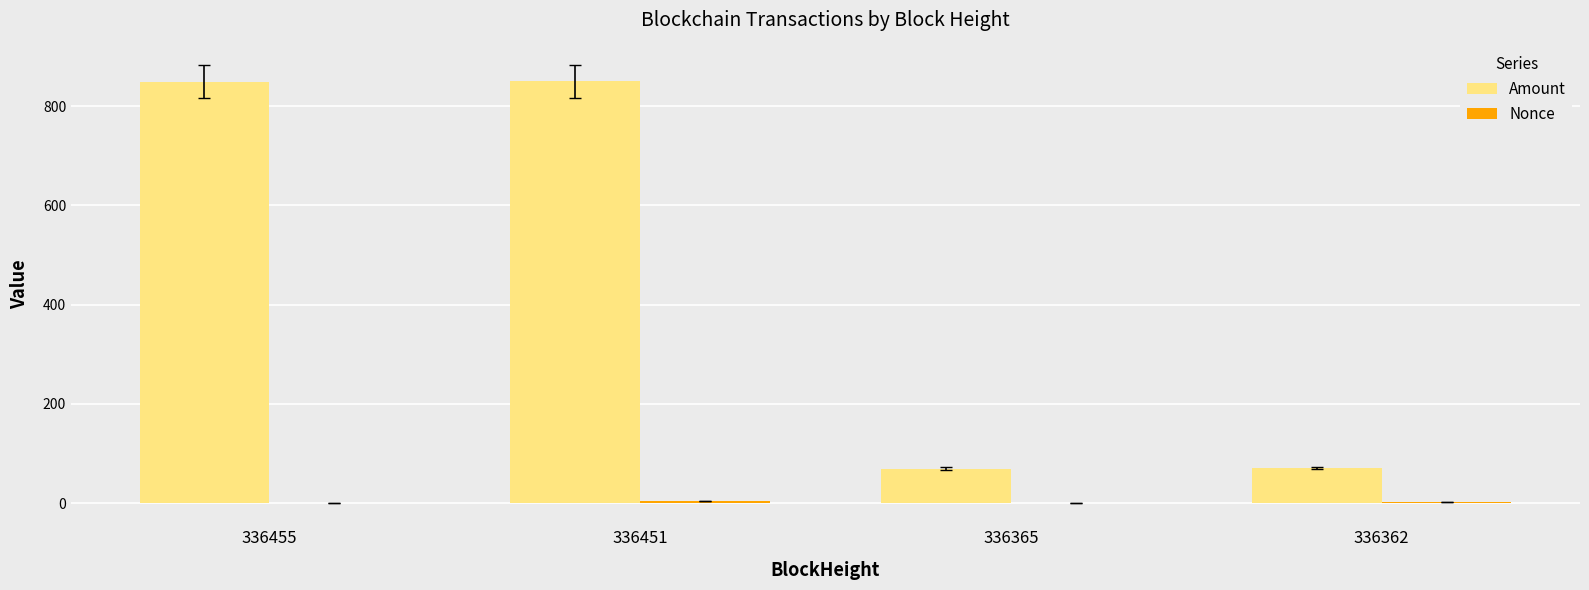

Which series has the largest total across all categories?

Amount